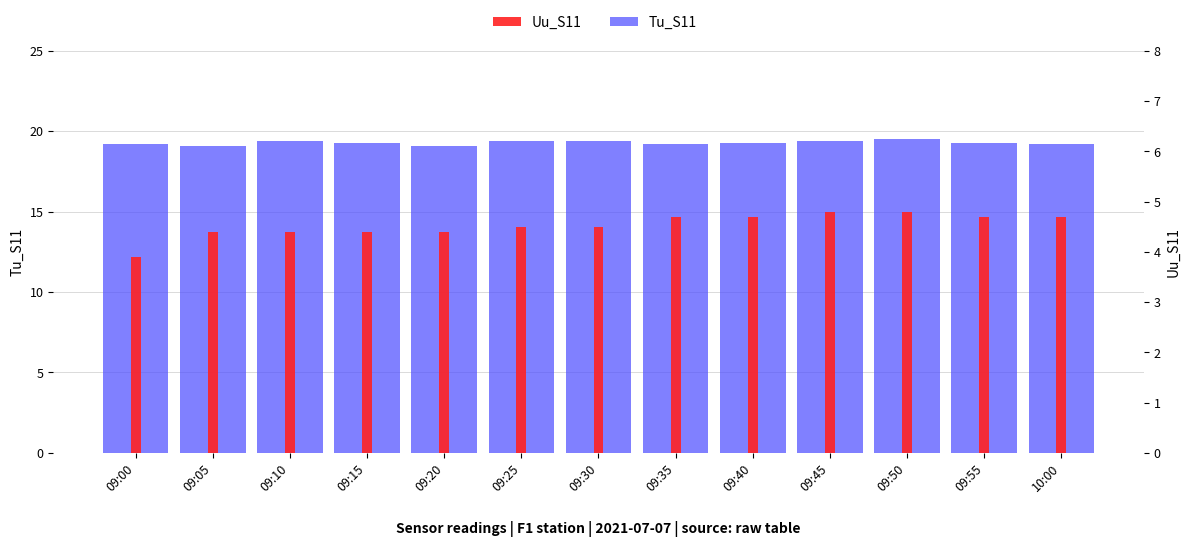

How many Tu_S11 values are between 19 and 20?

13